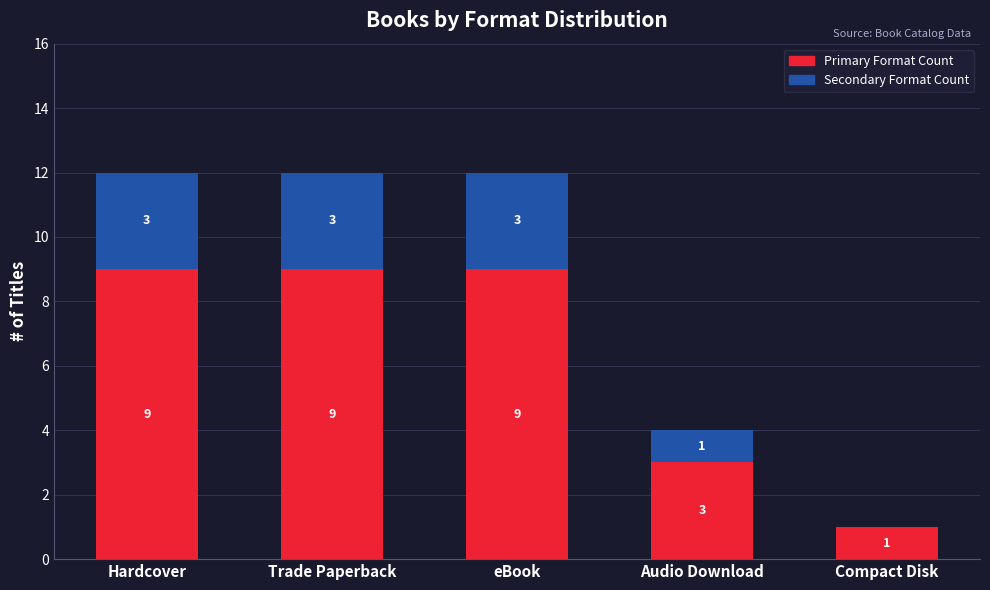

What is the total value across all series at Compact Disk?

1